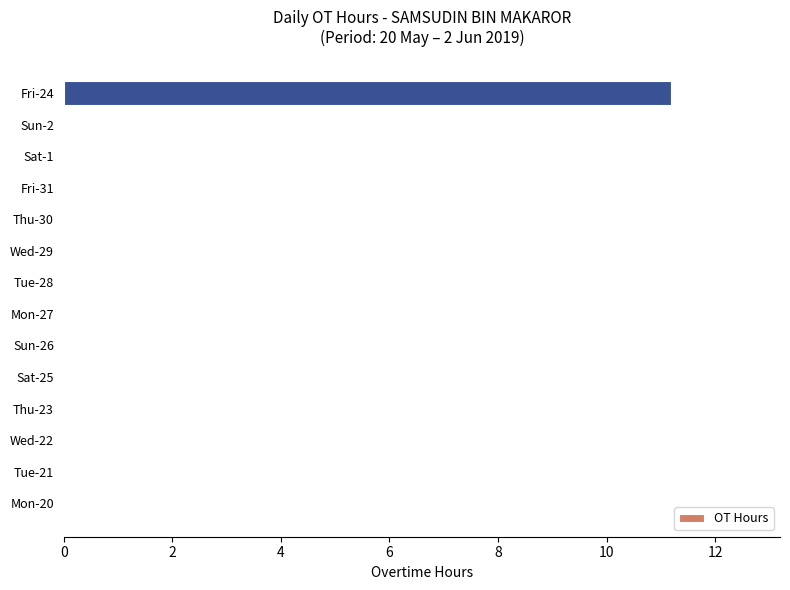

What is the average value?

0.8